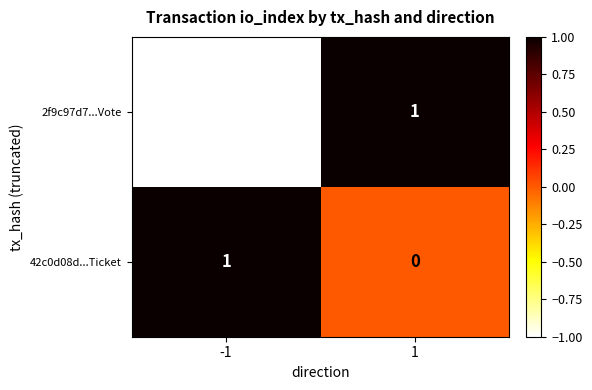

Which series changed the most between -1 and 1?

2f9c97d7...Vote